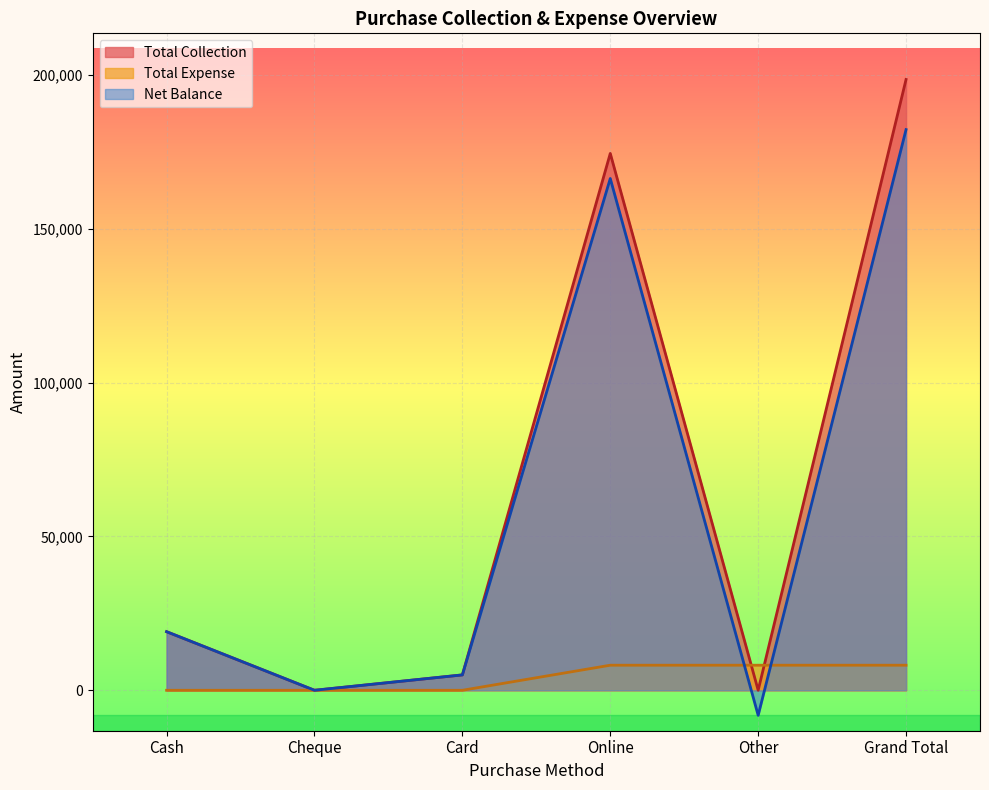

True or false: Net Balance and Total Expense intersect in this chart.

True